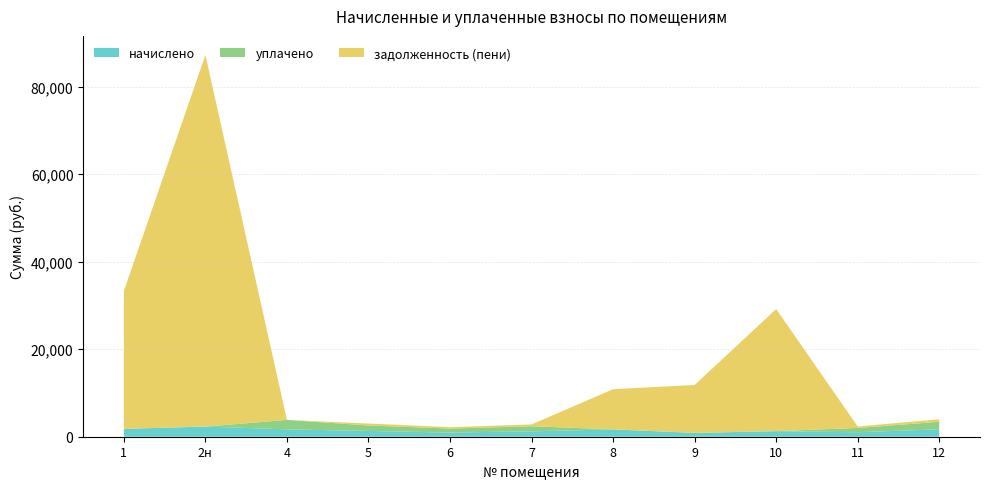

Reading right to left, list all the values displayed in this chart.

начислено: 1703.0	1025.5	1276.6	879.0	1671.6	1226.9	957.5	1318.5	1679.5	2320.4	1797.2
уплачено: 1710.0	976.5	0.0	0.0	0.0	1168.3	911.7	1255.5	2159.0	0.0	0.0
задолженность (пени): 567.9	341.8	27898.4	10944.0	9186.4	409.0	319.1	439.5	0.0	84903.0	31501.8